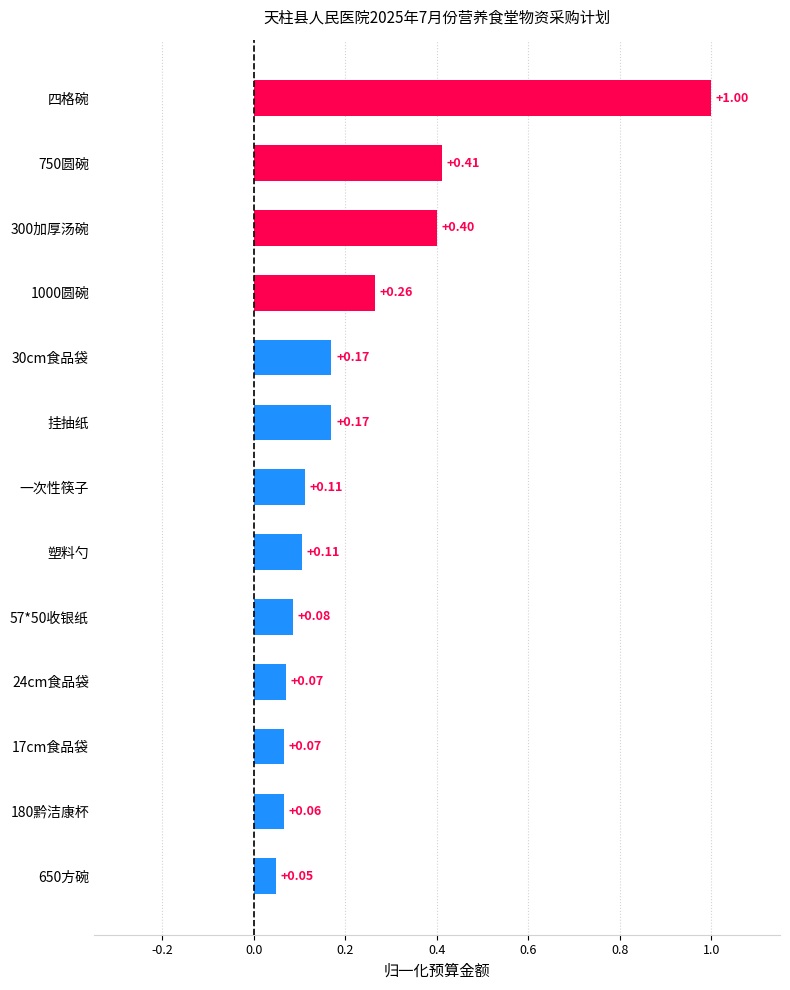

Between 180黔洁康杯 and 一次性筷子, which is larger?

一次性筷子